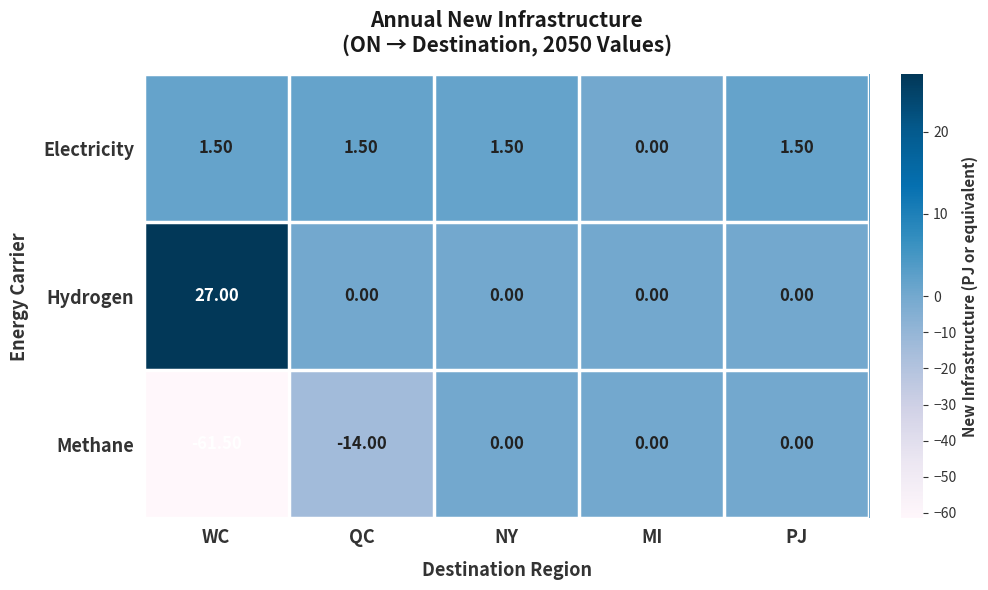

Which series has the largest total across all categories?

Hydrogen